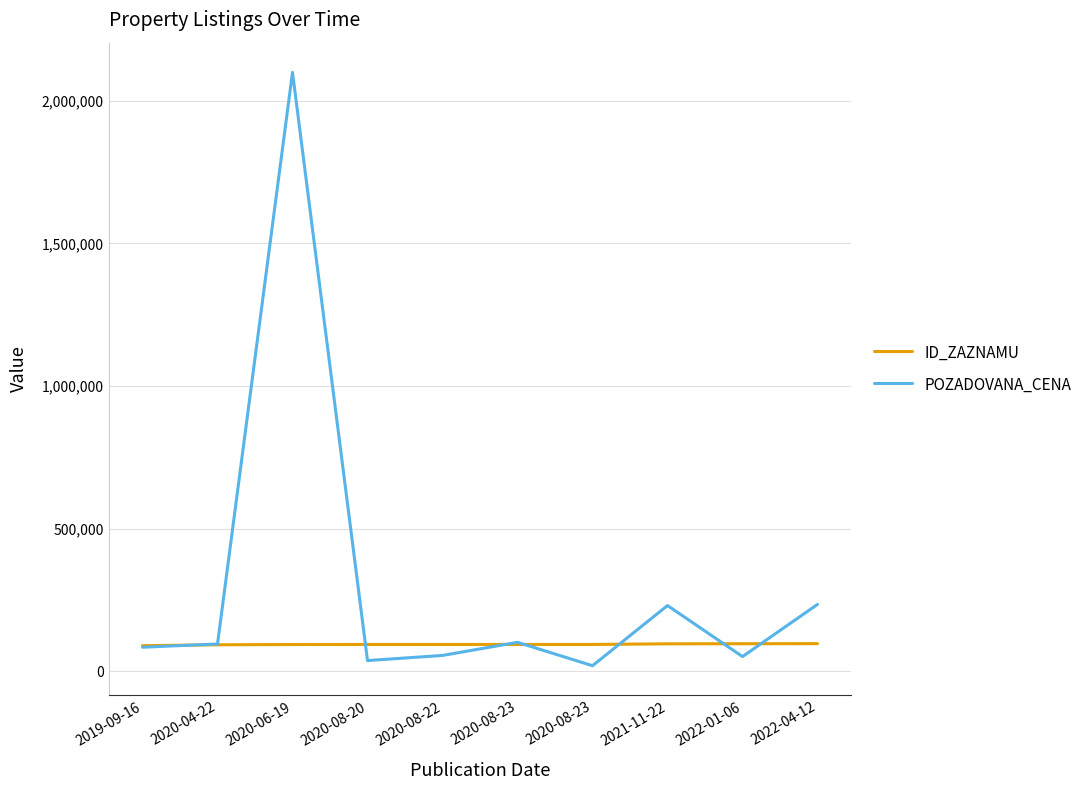

List the series in order of their overall mean, highest first.

POZADOVANA_CENA, ID_ZAZNAMU